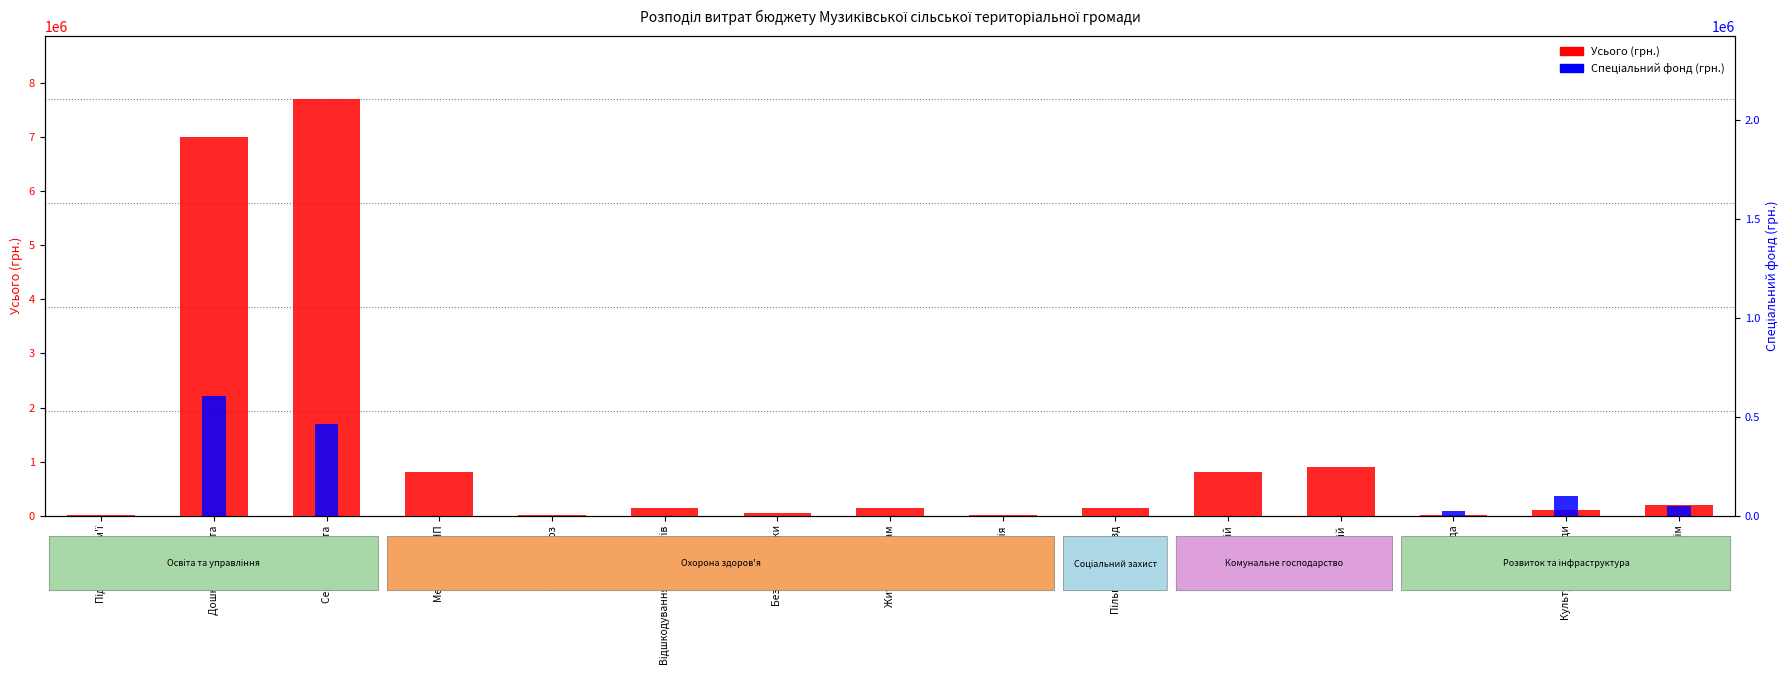

What is the difference between the highest and lowest values at Онкологія?

5000